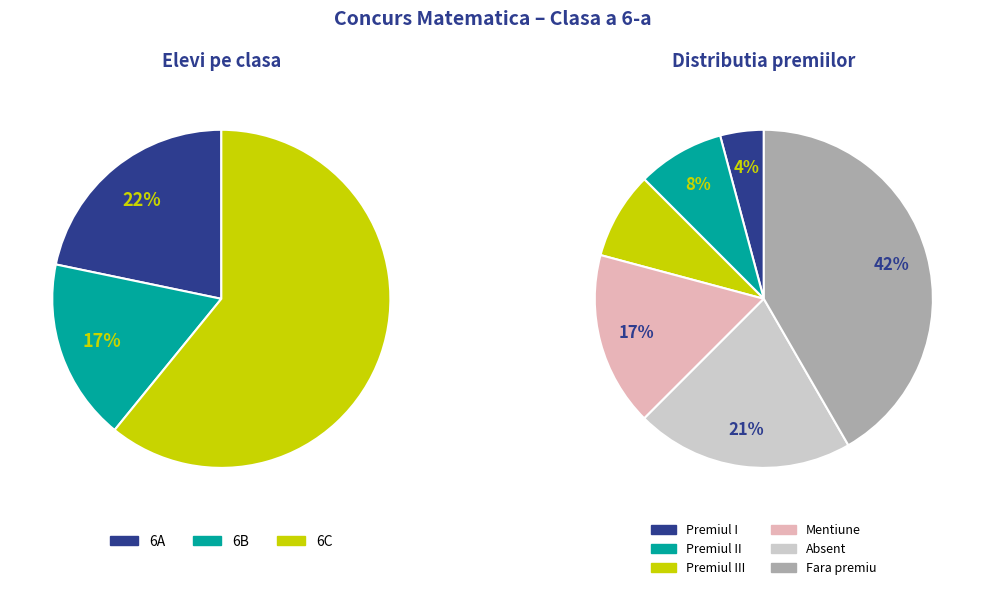

Is it true that 6B is 17% of the pie?

True